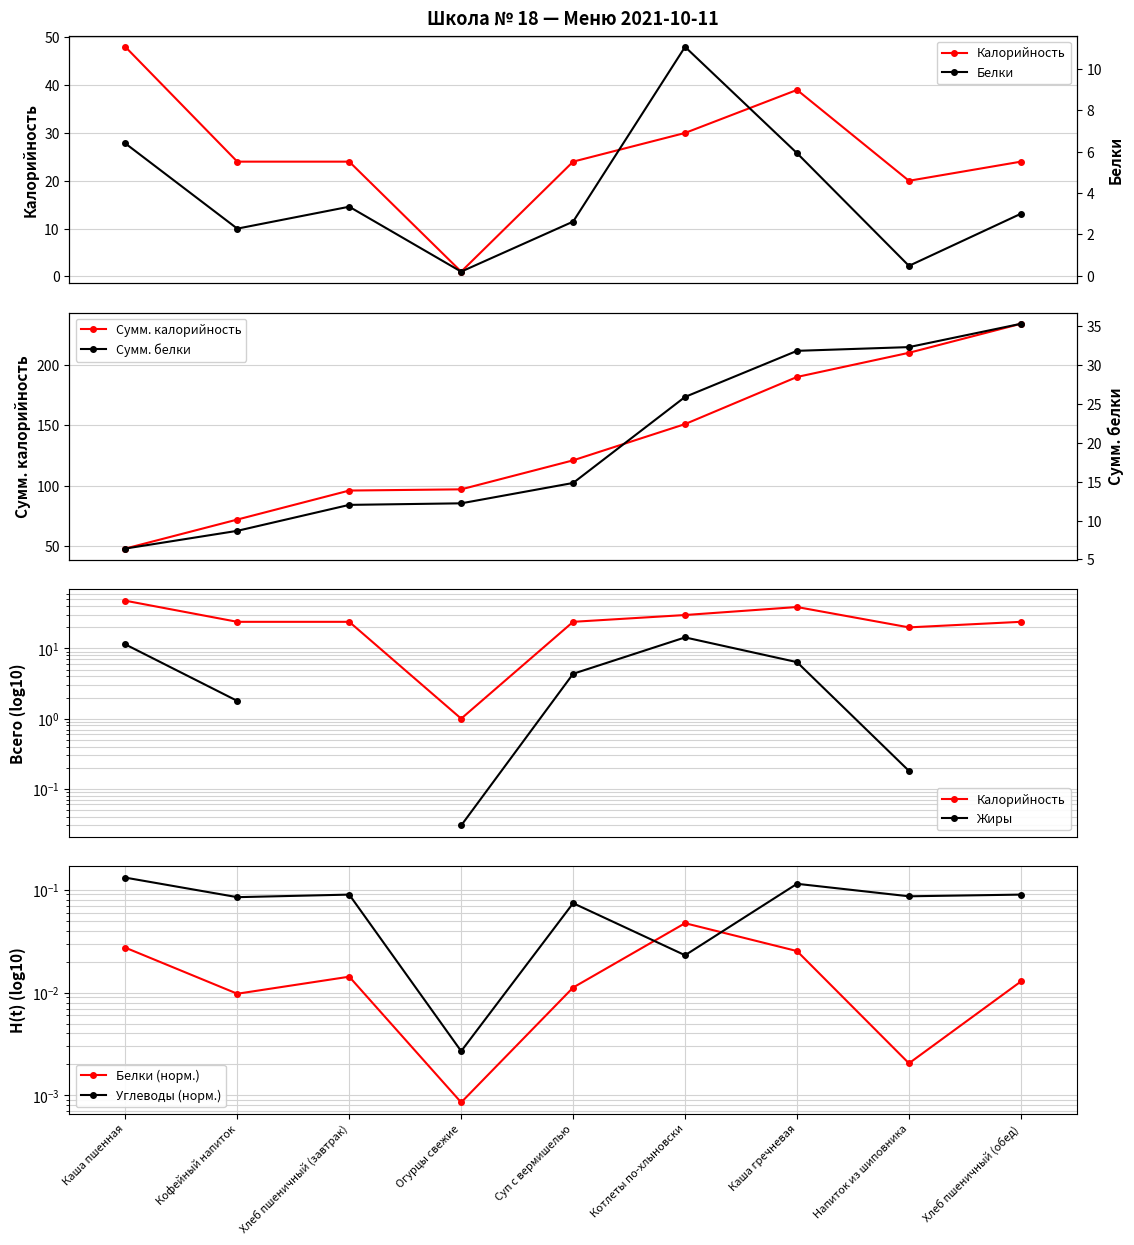

Reading left to right, extract all data points from this chart.

Калорийность: 48.0	24.0	24.0	1.0	24.0	30.0	39.0	20.0	24.0
Белки: 6.4	2.3	3.3	0.2	2.6	11.1	5.9	0.5	3.0
Углеводы: 0.1	0.1	0.1	0.0	0.1	0.0	0.1	0.1	0.1